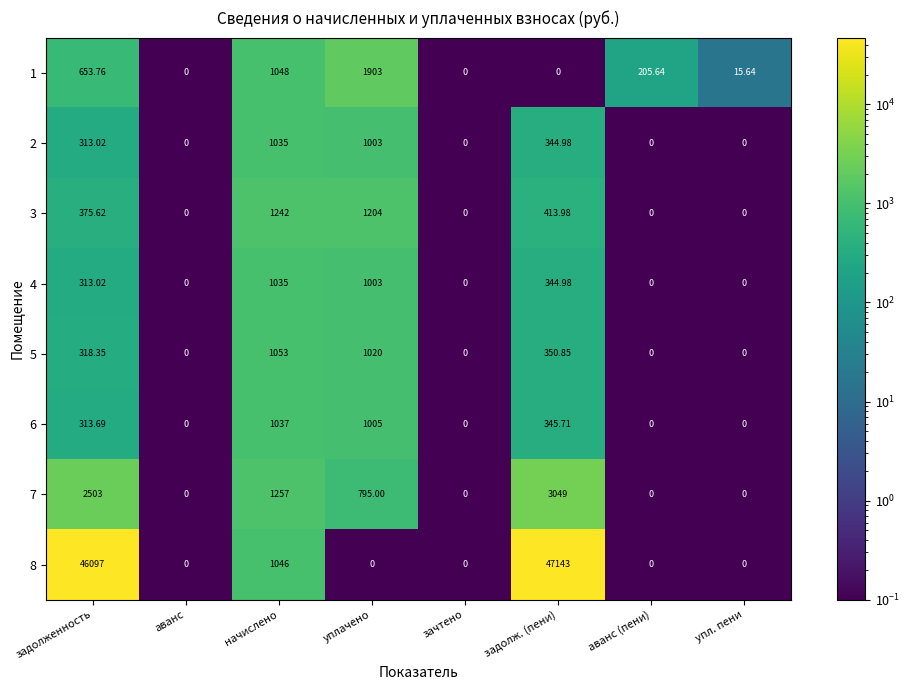

Where is 5 nearest to the value 526?

задолж. (пени)